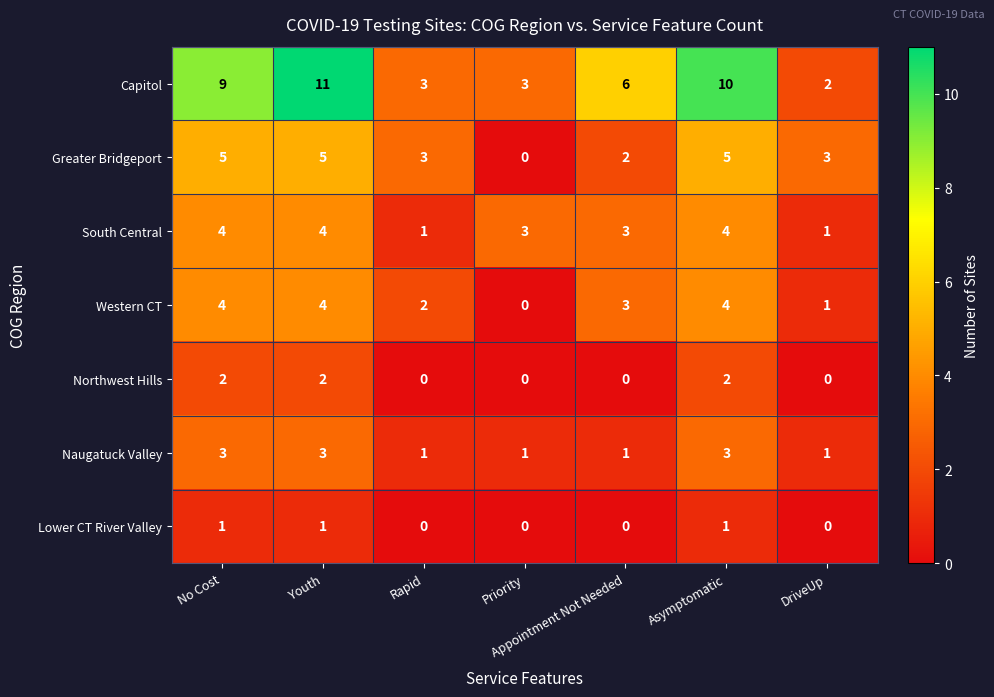

What is the maximum value shown in the chart?

11